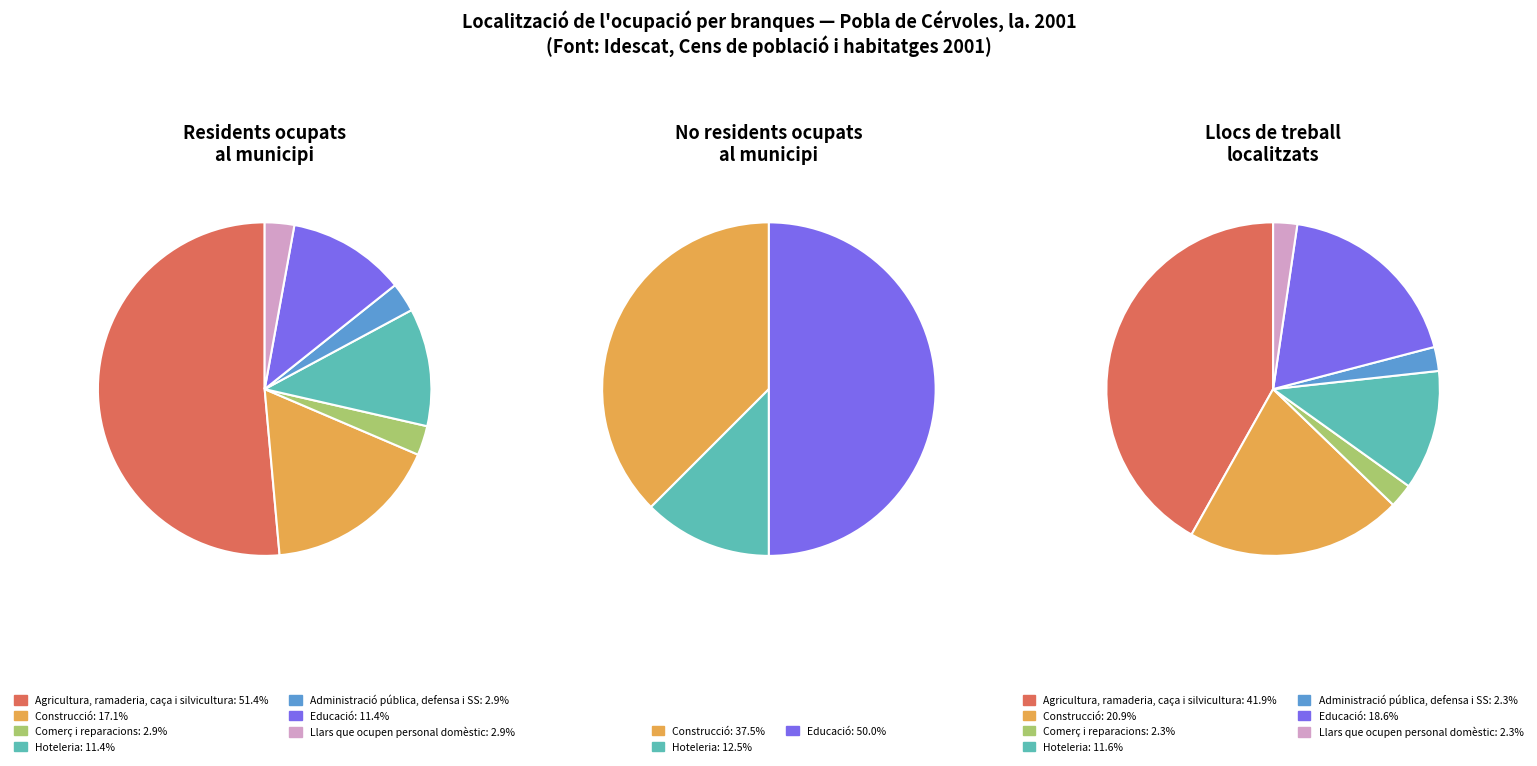

Count the number of slices in the pie.

7